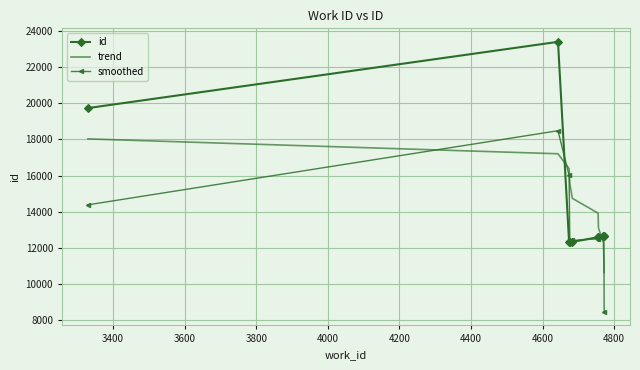

At how many categories does at least one series exceed 8994?

10